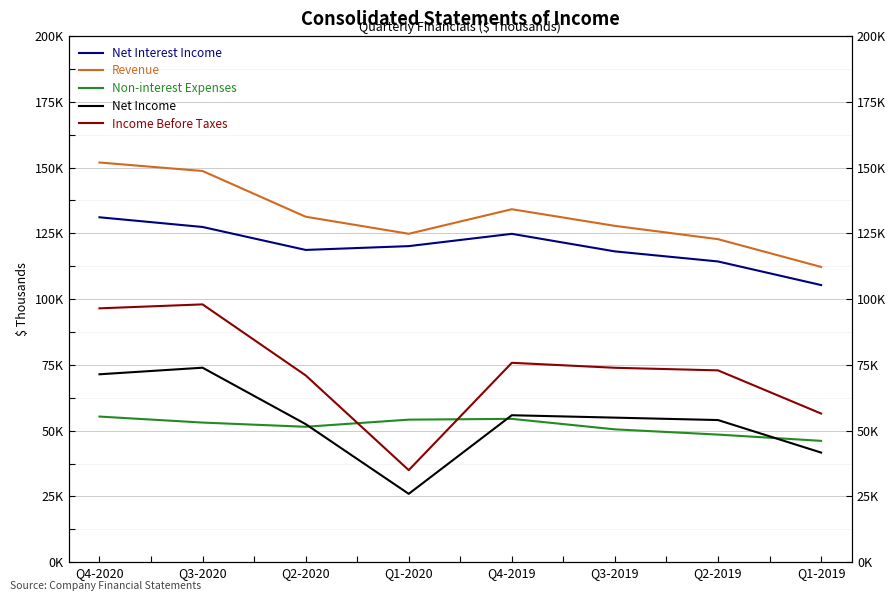

True or false: Income Before Taxes and Net Interest Income intersect in this chart.

False